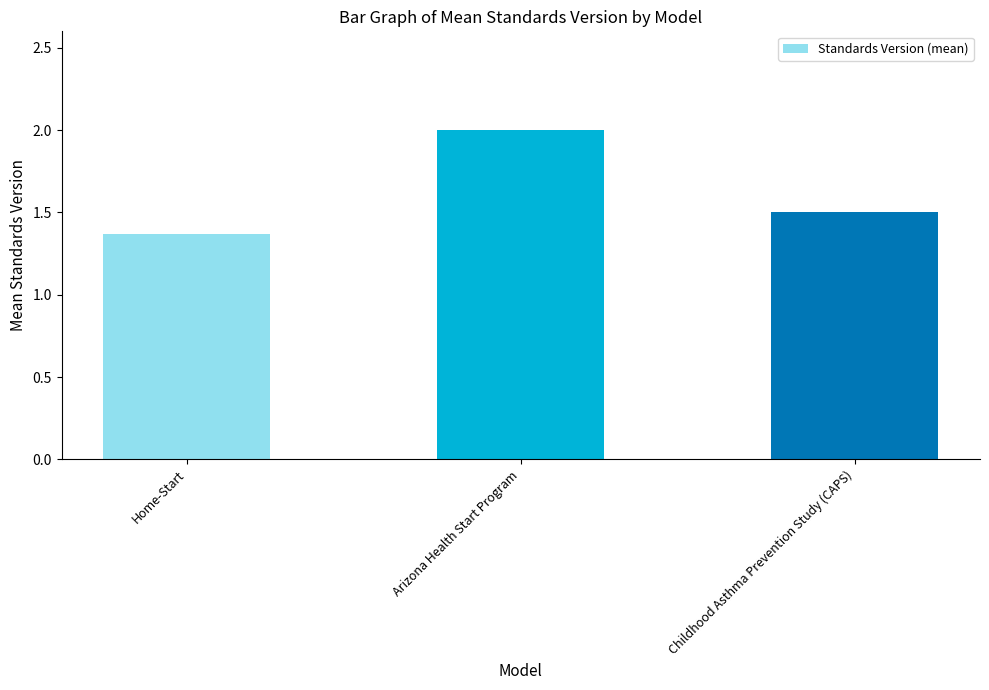

True or false: the data shows 0.8 at Childhood Asthma Prevention Study (CAPS).

False